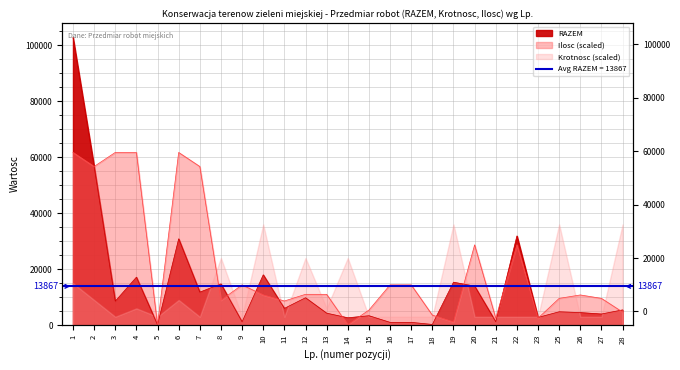

What is the lowest value of the RAZEM series?

100.0